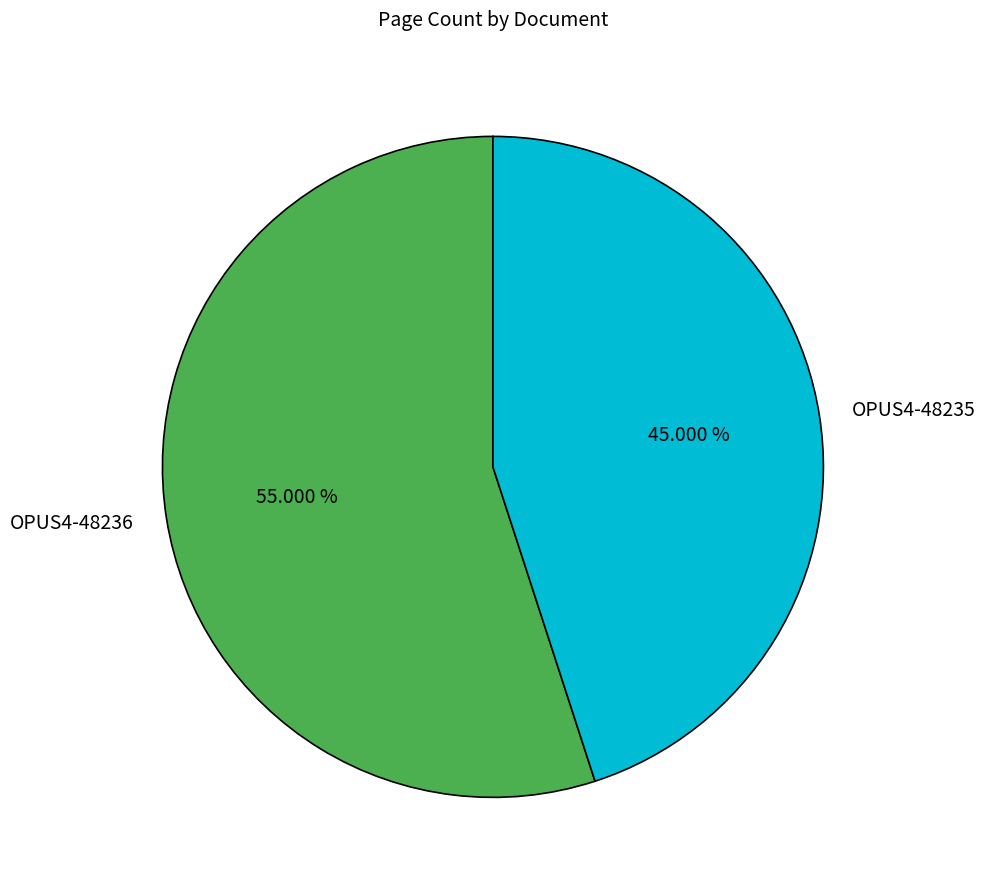

Combined, what portion of the pie is OPUS4-48236 and OPUS4-48235?

100.0%